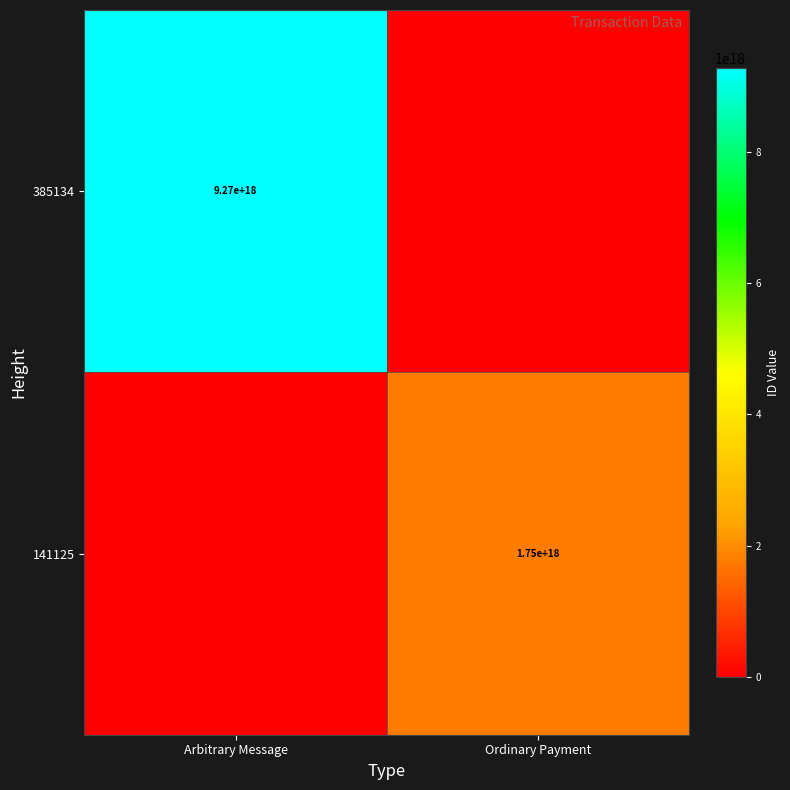

What is the difference between the highest and lowest values at Arbitrary Message?

9274746033170266112